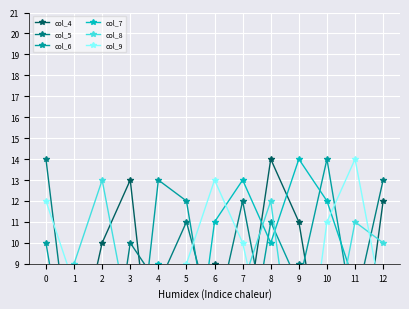

Is this an area chart (filled region under the line)?

No